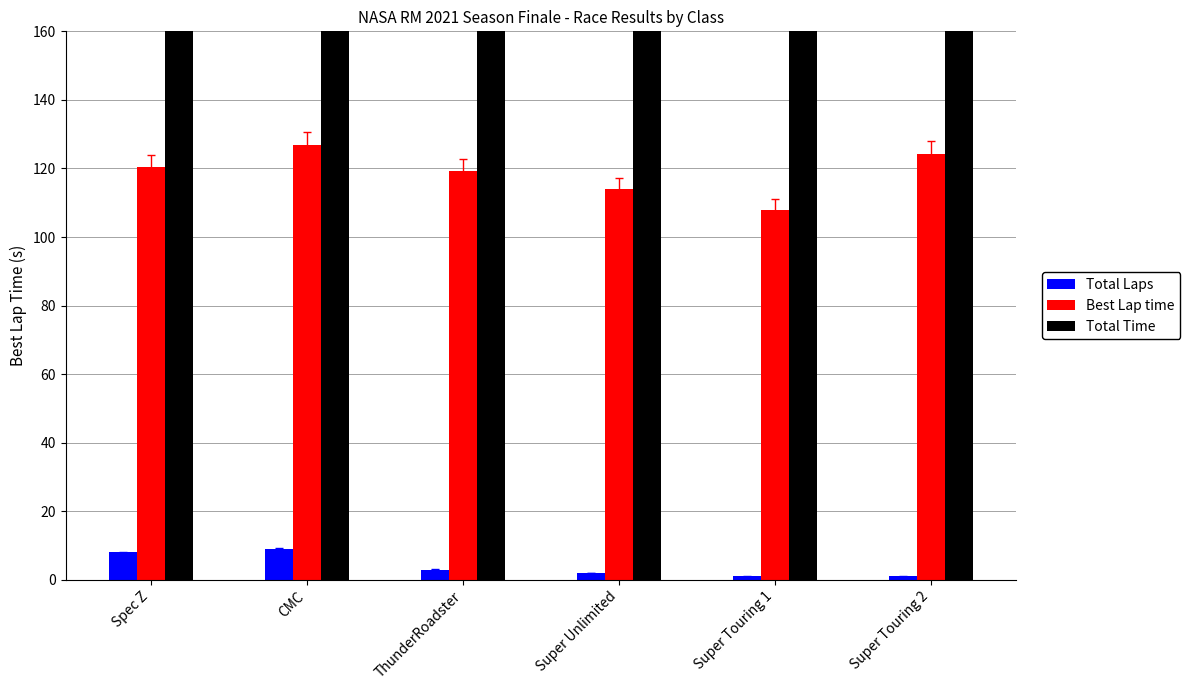

What is the label of the 1st bar from the right?

Super Touring 2